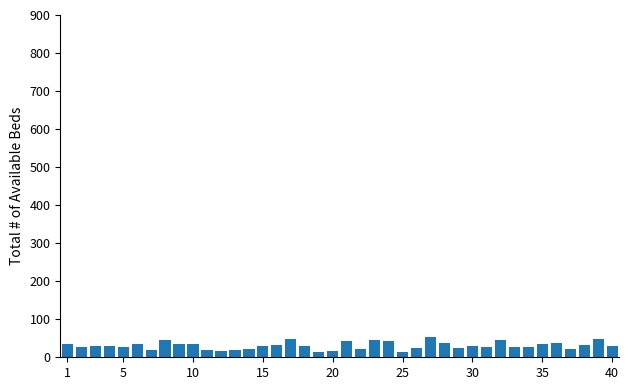

What is the average value?

30.8